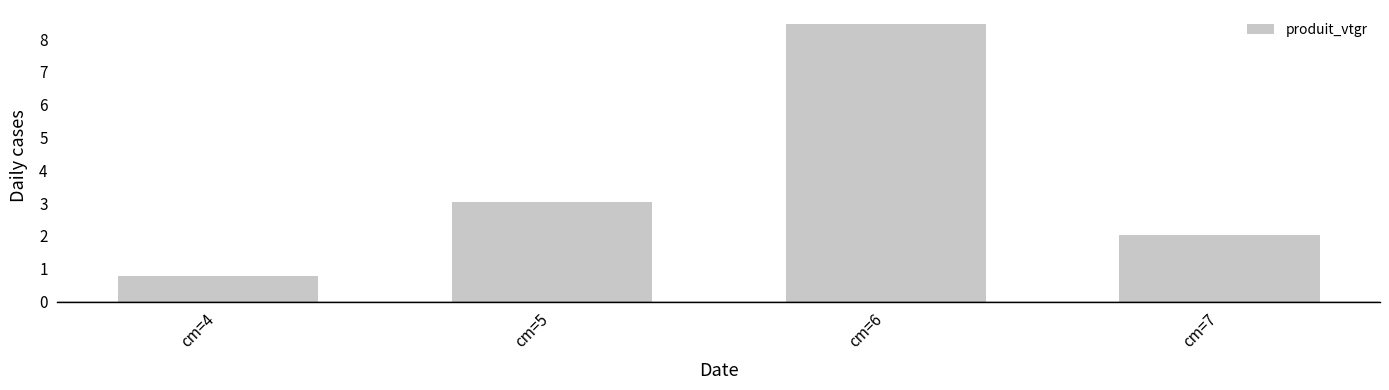

List the labels in order of value, largest first.

cm=6, cm=5, cm=7, cm=4